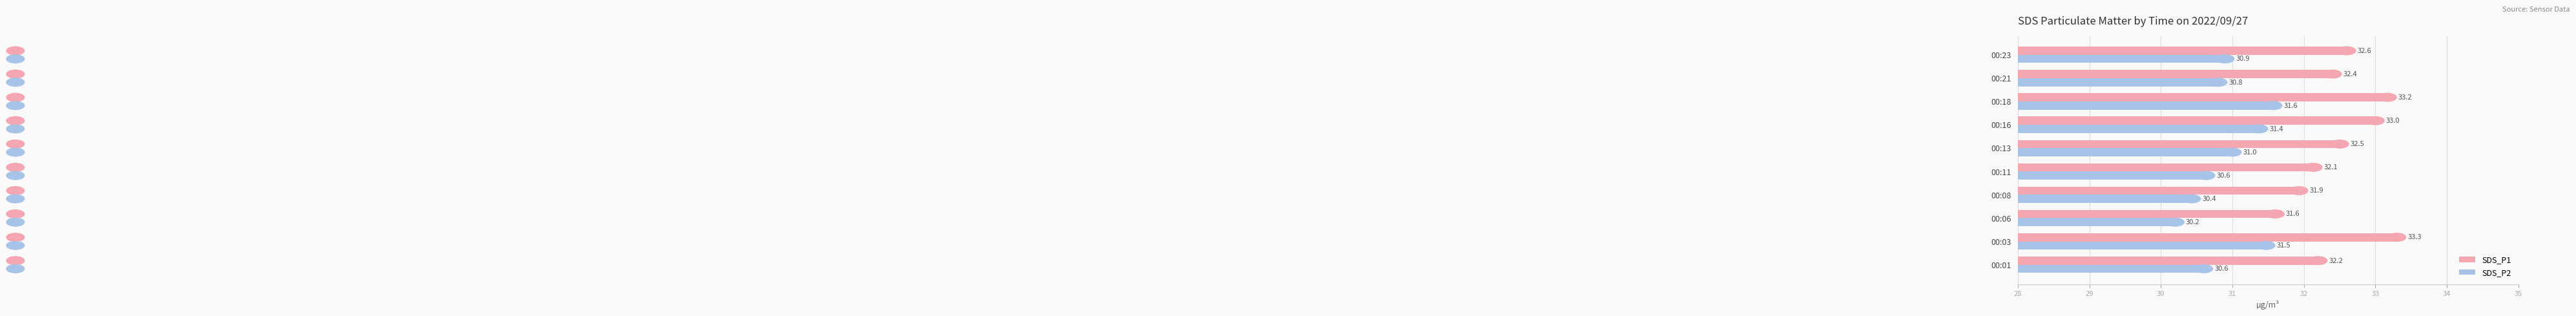

The SDS_P1 series shows 31.6 at 00:06. True or false?

True